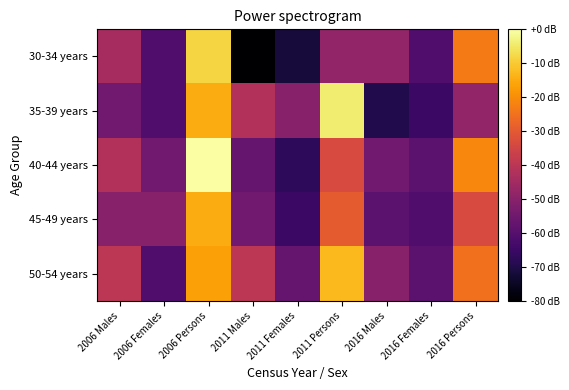

Reading left to right, transcribe all the data shown in this chart.

30-34 years: 2006 Males=-44.2	2006 Females=-61.1	2006 Persons=-8.4	2011 Males=-80.0	2011 Females=-71.6	2011 Persons=-48.4	2016 Males=-48.4	2016 Females=-61.1	2016 Persons=-23.2
35-39 years: 2006 Males=-54.7	2006 Females=-61.1	2006 Persons=-14.7	2011 Males=-42.1	2011 Females=-50.5	2011 Persons=-4.2	2016 Males=-69.5	2016 Females=-65.3	2016 Persons=-48.4
40-44 years: 2006 Males=-42.1	2006 Females=-54.7	2006 Persons=0.0	2011 Males=-56.8	2011 Females=-67.4	2011 Persons=-33.7	2016 Males=-54.7	2016 Females=-58.9	2016 Persons=-21.1
45-49 years: 2006 Males=-50.5	2006 Females=-50.5	2006 Persons=-14.7	2011 Males=-54.7	2011 Females=-65.3	2011 Persons=-29.5	2016 Males=-58.9	2016 Females=-61.1	2016 Persons=-33.7
50-54 years: 2006 Males=-40.0	2006 Females=-61.1	2006 Persons=-16.8	2011 Males=-40.0	2011 Females=-56.8	2011 Persons=-12.6	2016 Males=-50.5	2016 Females=-58.9	2016 Persons=-25.3